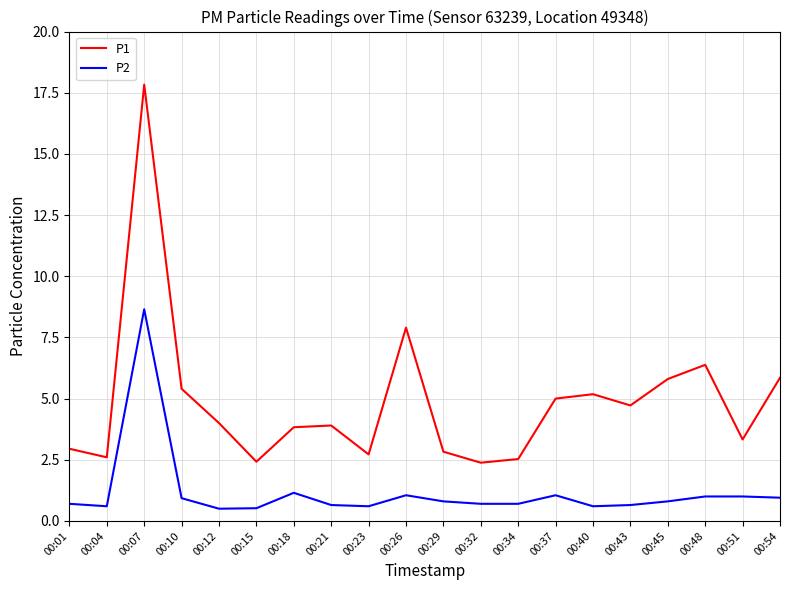

Which series has the widest spread of values?

P1